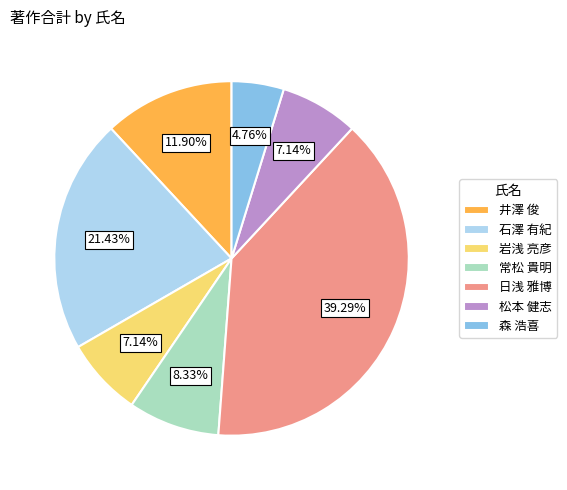

To the nearest percent, what is the average slice percentage?

14%